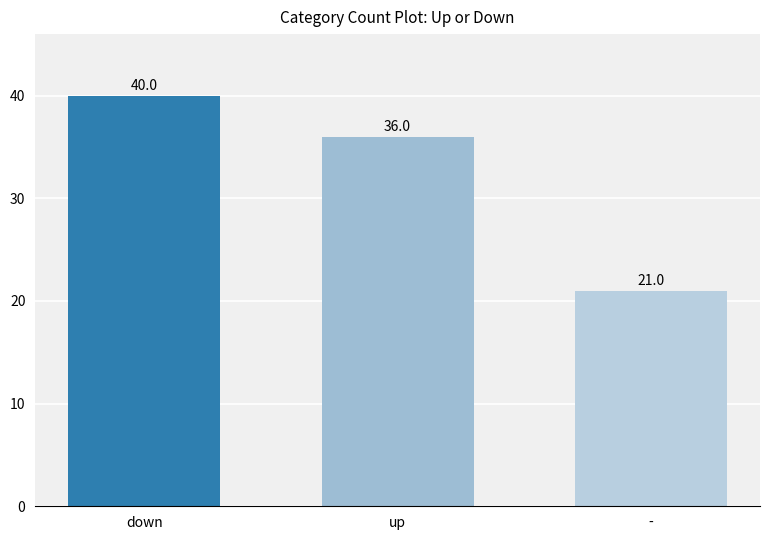

Where does the data first go above 36?

down